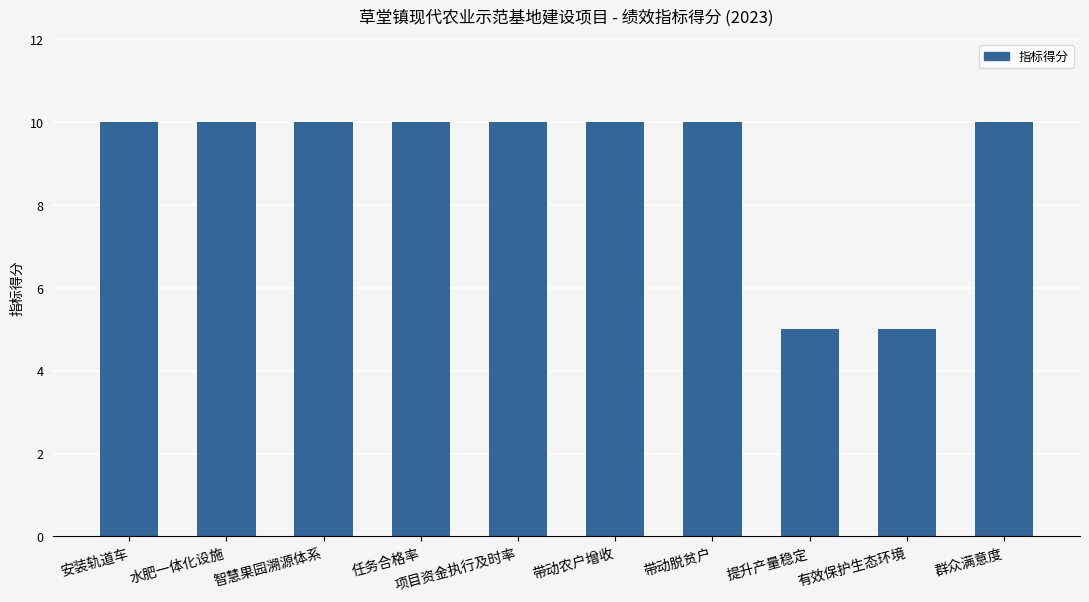

Does the chart contain stacked bars?

No